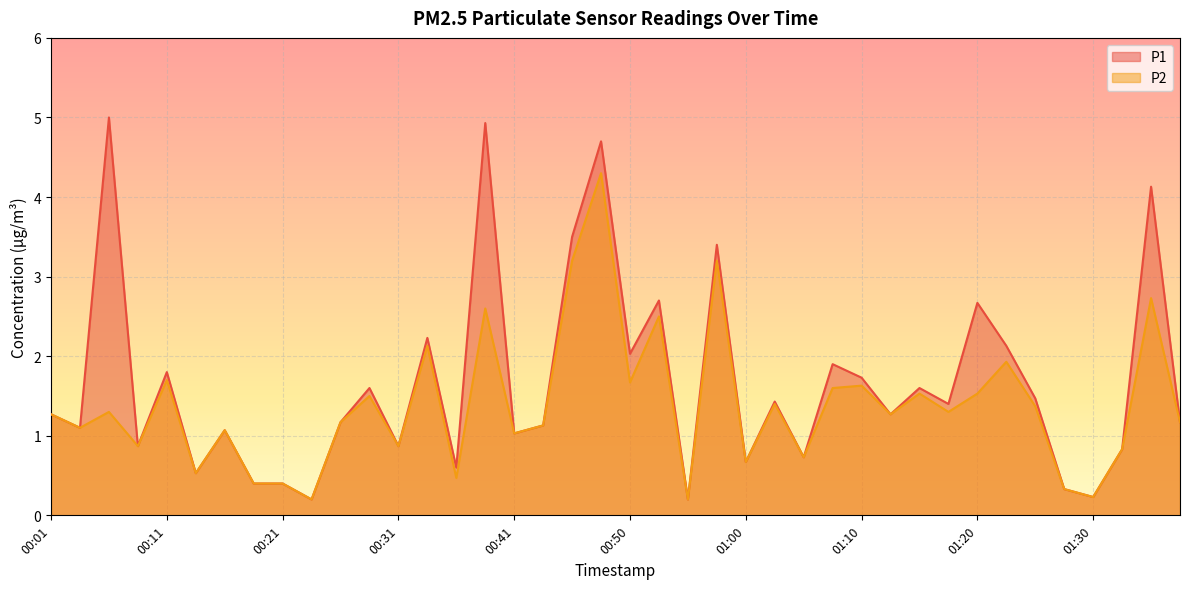

True or false: P1 and P2 cross at least once.

False